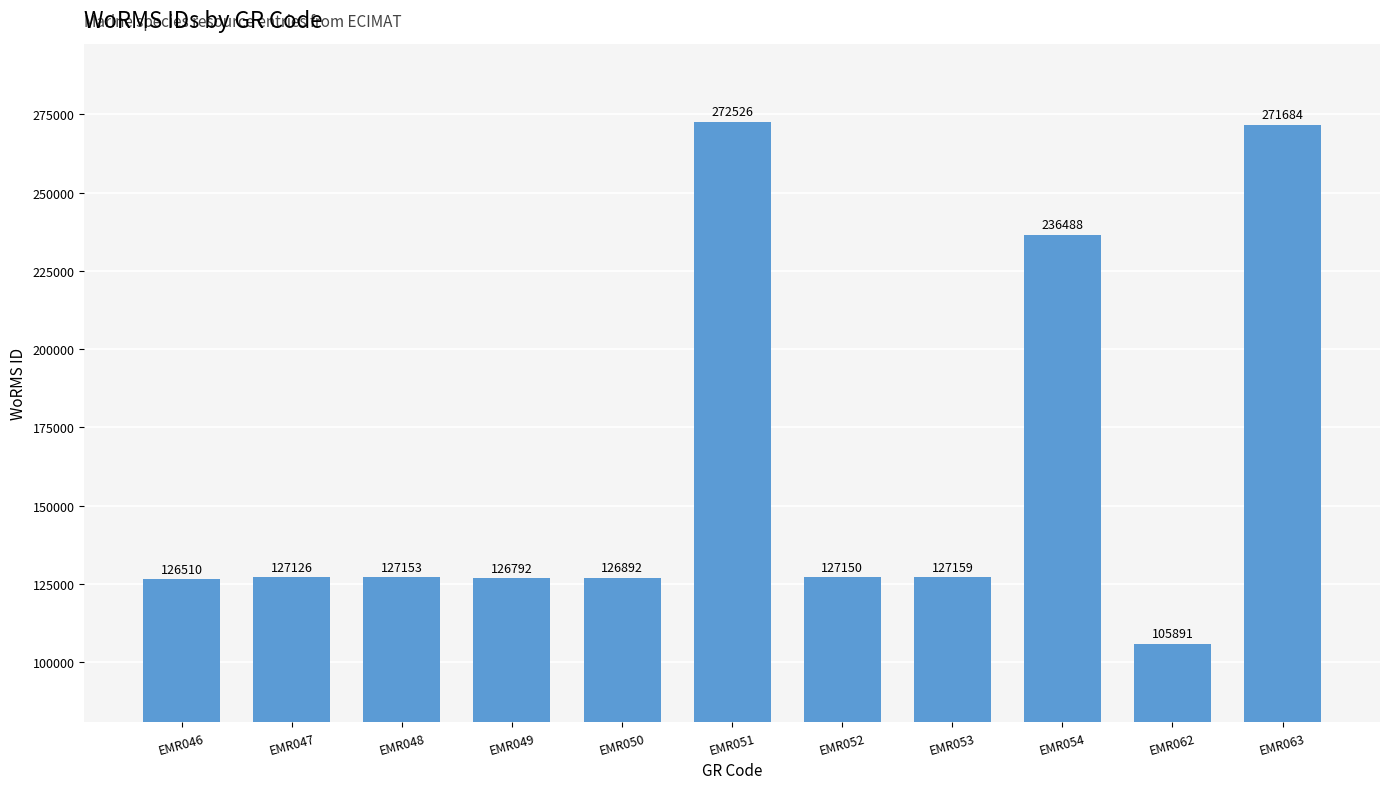

Rank the categories by value from lowest to highest.

EMR062, EMR046, EMR049, EMR050, EMR047, EMR052, EMR048, EMR053, EMR054, EMR063, EMR051